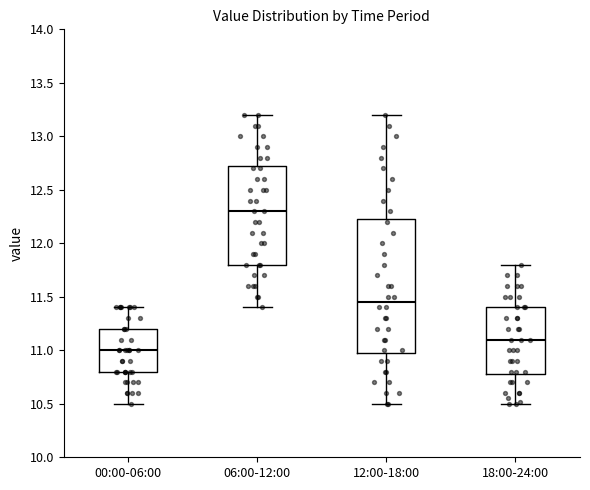

Which box has the highest median line?

06:00-12:00